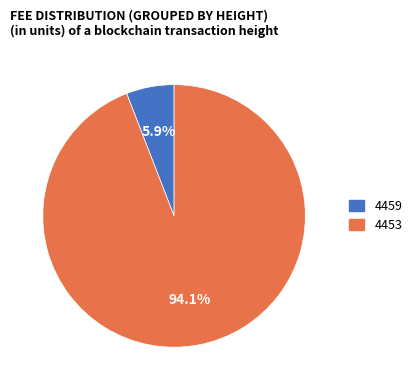

What percentage is the 4459 slice, to the nearest percent?

6%